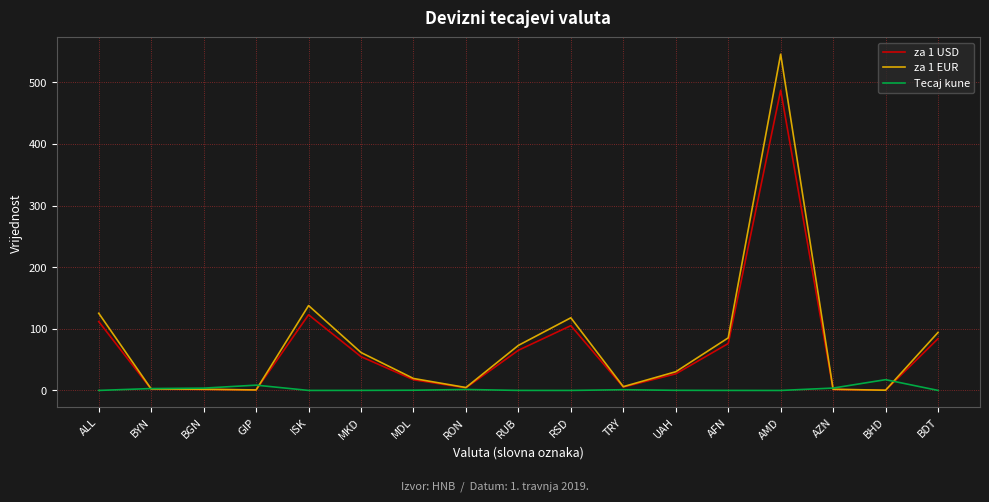

Rank the series by their maximum value, from lowest to highest.

Tecaj kune, za 1 USD, za 1 EUR